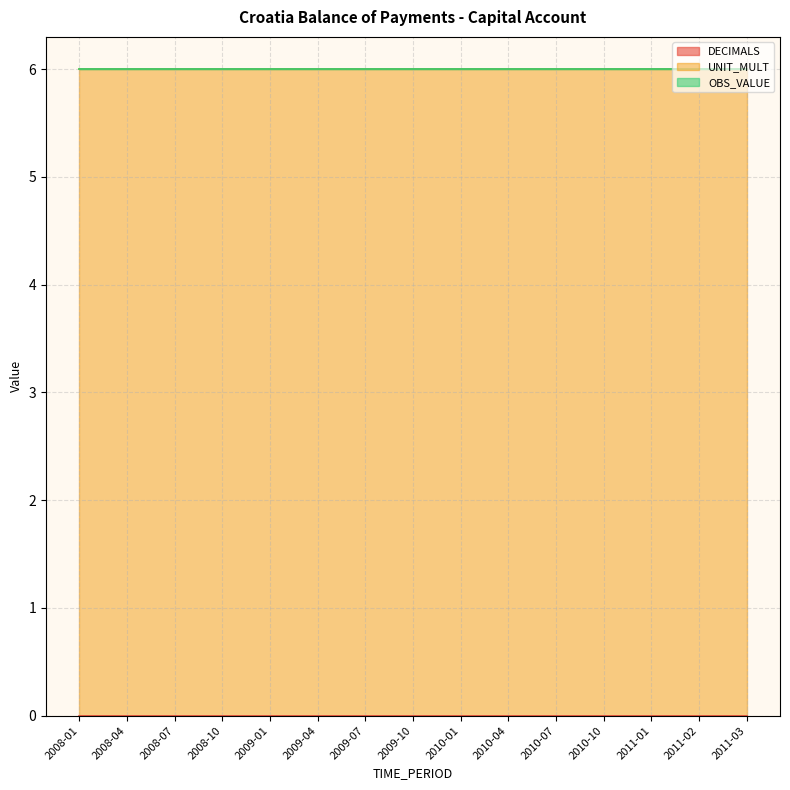

How many lines are shown in the chart?

3